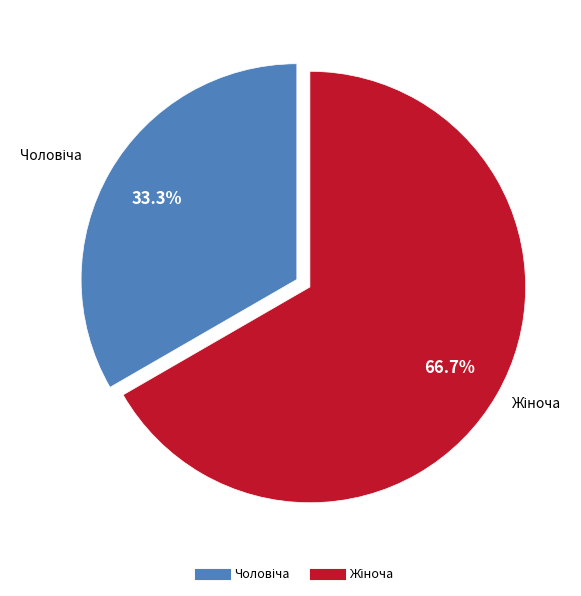

Is there a majority slice in this chart?

Yes